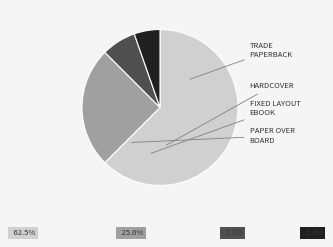

Is there a majority slice in this chart?

Yes